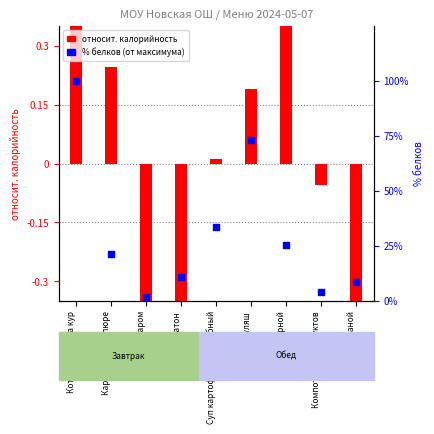

Which has a higher value, Суп картофельный рыбный or Компот из сухофруктов?

Суп картофельный рыбный